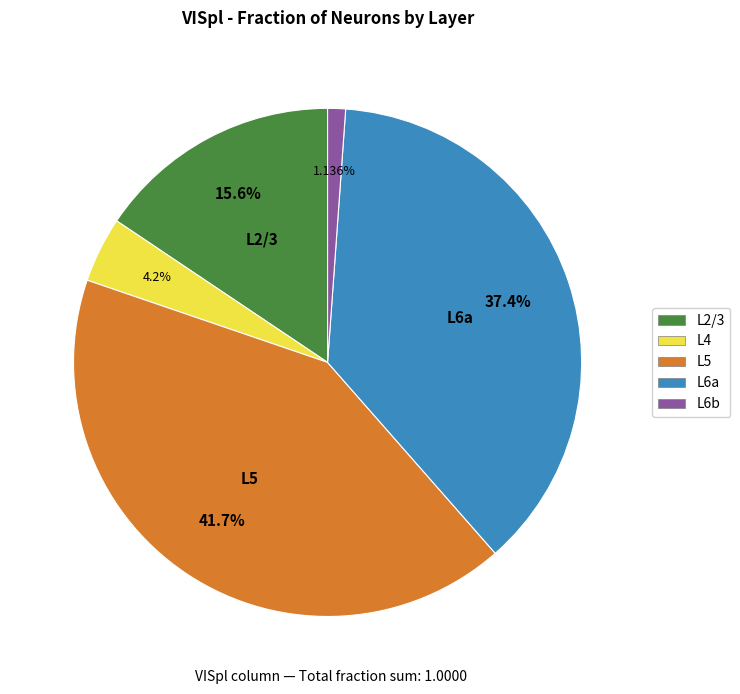

How much of the chart is everything except L2/3?

84.4%